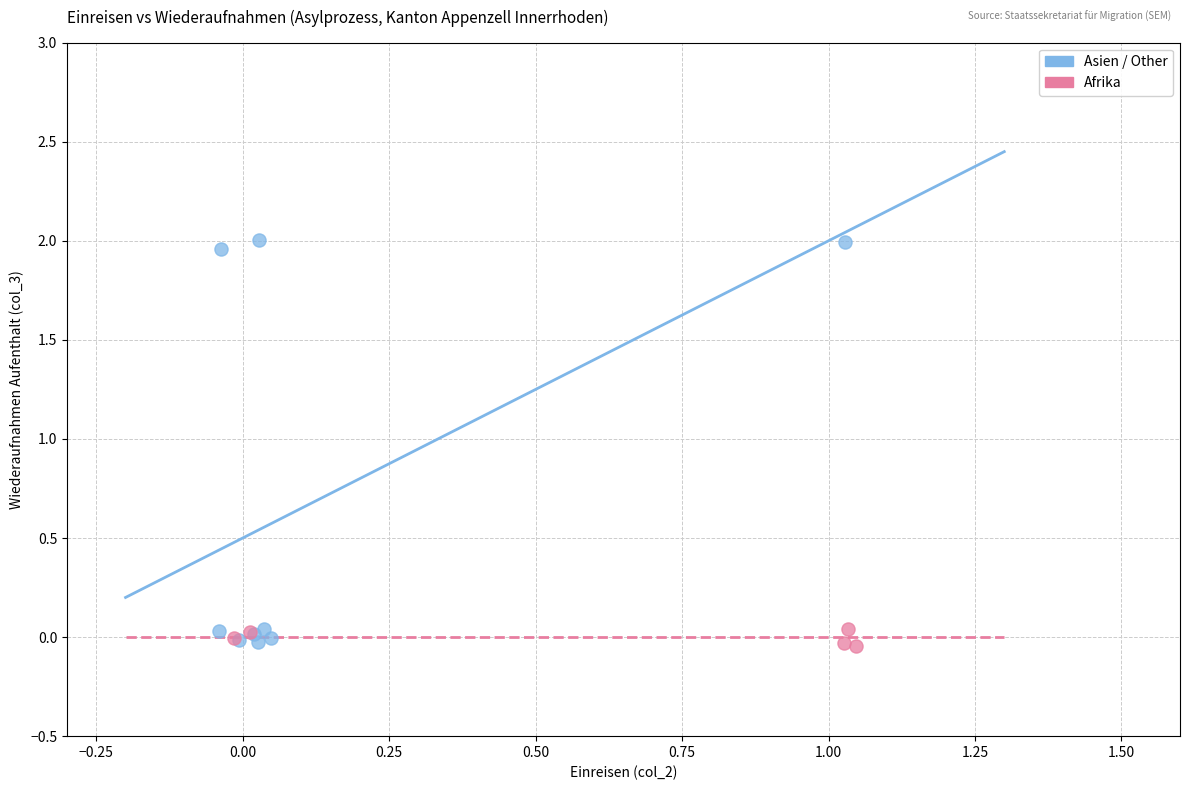

Which series reaches the maximum Y coordinate?

Asien / Other